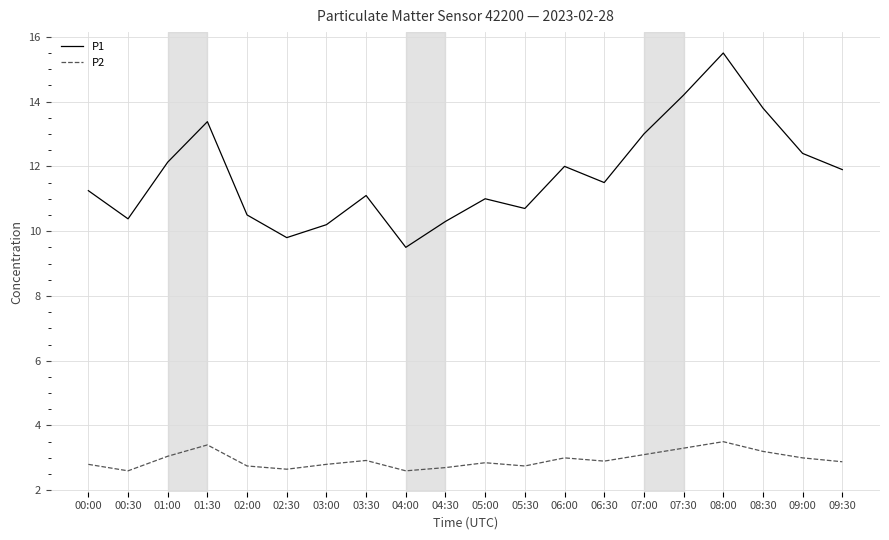

True or false: P2 and P1 intersect in this chart.

False